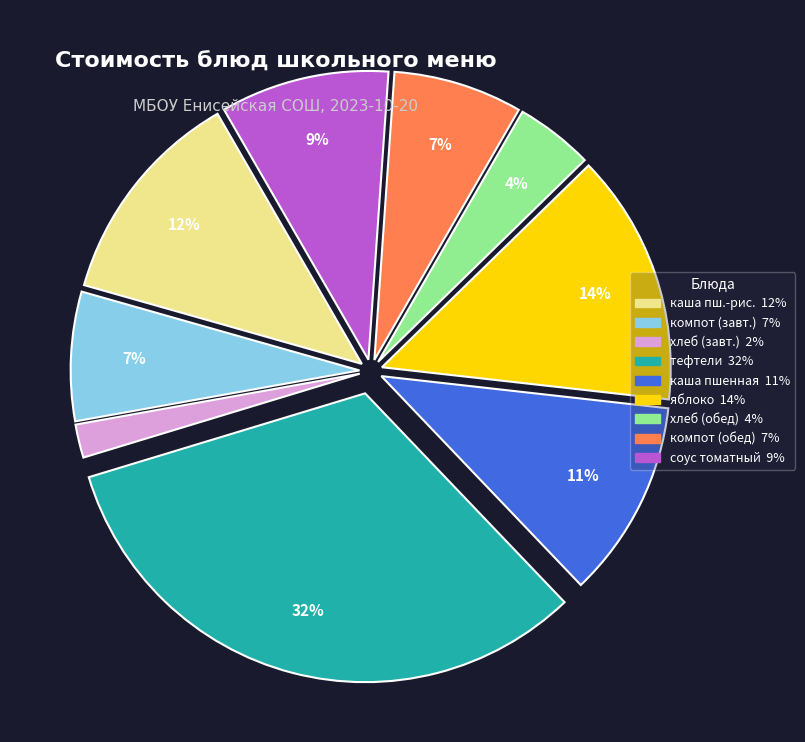

To the nearest percent, what is the average slice percentage?

11%